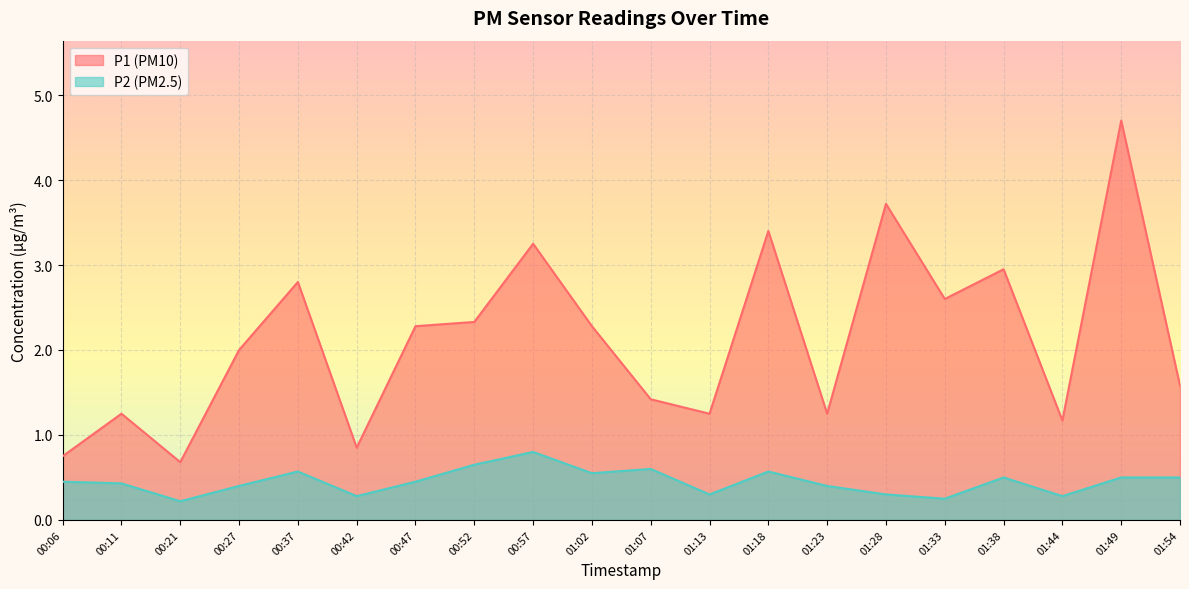

Reading left to right, what are all the values shown in this chart?

P1: 0.8	1.2	0.7	2.0	2.8	0.8	2.3	2.3	3.2	2.3	1.4	1.2	3.4	1.2	3.7	2.6	3.0	1.2	4.7	1.6
P2: 0.5	0.4	0.2	0.4	0.6	0.3	0.5	0.7	0.8	0.6	0.6	0.3	0.6	0.4	0.3	0.2	0.5	0.3	0.5	0.5